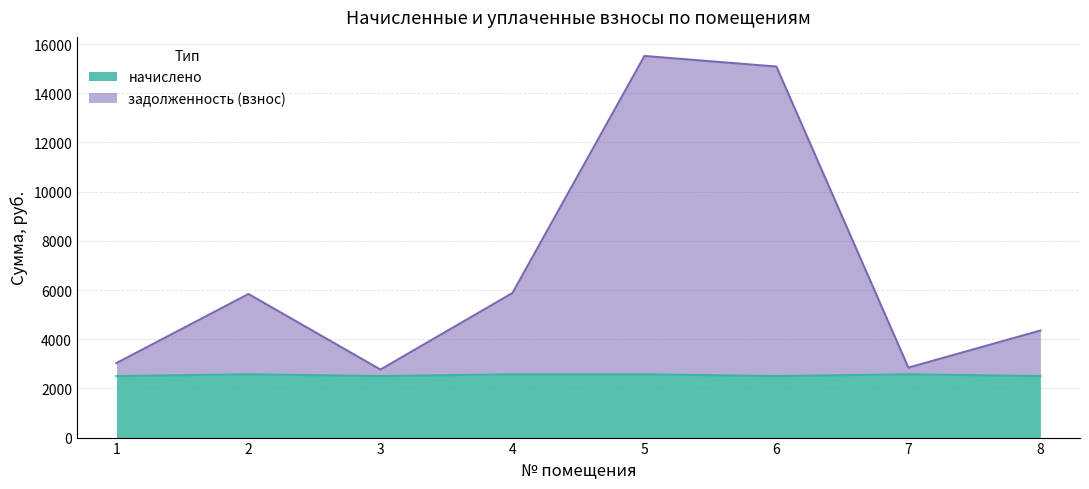

Which category has the highest value across all series?

5